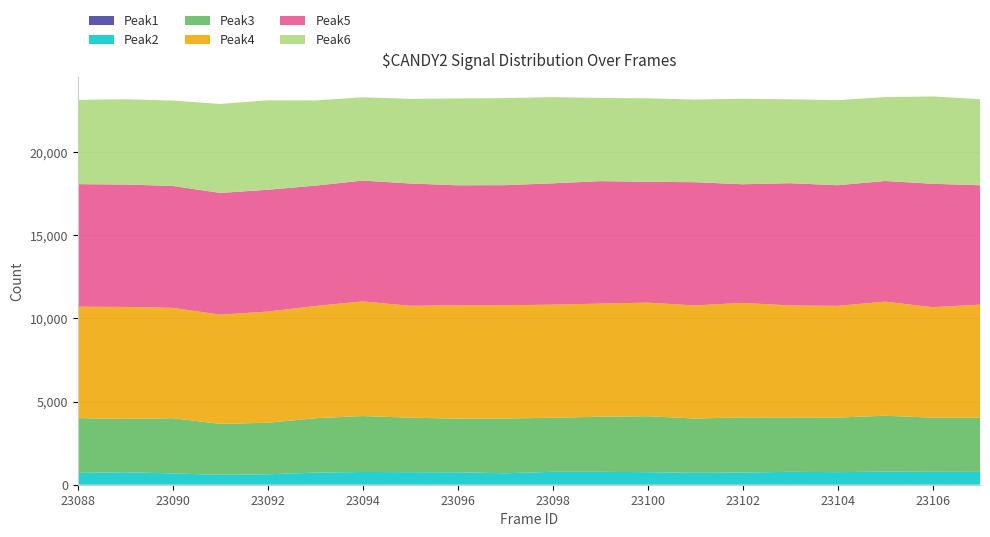

Reading right to left, what are all the values shown in this chart?

Peak1: 23107=3	23106=5	23105=3	23104=1	23103=5	23102=3	23101=1	23100=2	23099=3	23098=2	23097=2	23096=4	23095=6	23094=4	23093=4	23092=3	23091=3	23090=4	23089=4	23088=1
Peak2: 23107=768	23106=771	23105=784	23104=756	23103=771	23102=729	23101=713	23100=753	23099=772	23098=774	23097=687	23096=744	23095=750	23094=762	23093=721	23092=624	23091=592	23090=678	23089=745	23088=711
Peak3: 23107=3259	23106=3258	23105=3360	23104=3281	23103=3272	23102=3314	23101=3267	23100=3363	23099=3313	23098=3249	23097=3295	23096=3227	23095=3274	23094=3364	23093=3273	23092=3099	23091=3063	23090=3318	23089=3208	23088=3295
Peak4: 23107=6796	23106=6642	23105=6860	23104=6715	23103=6730	23102=6886	23101=6799	23100=6830	23099=6801	23098=6802	23097=6807	23096=6814	23095=6727	23094=6894	23093=6746	23092=6684	23091=6570	23090=6633	23089=6733	23088=6697
Peak5: 23107=7178	23106=7418	23105=7255	23104=7253	23103=7351	23102=7132	23101=7408	23100=7264	23099=7362	23098=7294	23097=7219	23096=7214	23095=7354	23094=7261	23093=7237	23092=7324	23091=7315	23090=7331	23089=7358	23088=7368
Peak6: 23107=5175	23106=5253	23105=5039	23104=5117	23103=5042	23102=5143	23101=4968	23100=5019	23099=5002	23098=5180	23097=5233	23096=5219	23095=5090	23094=5007	23093=5123	23092=5380	23091=5348	23090=5134	23089=5126	23088=5067